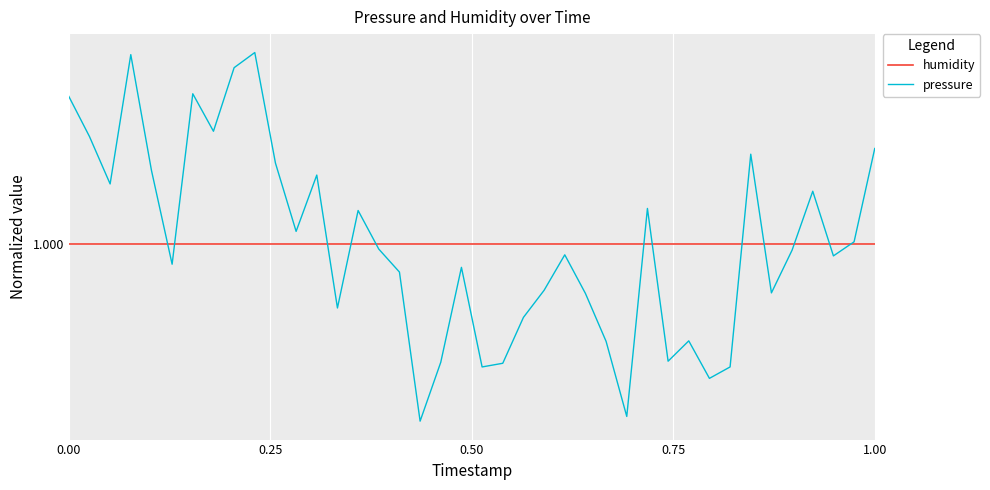

True or false: humidity and pressure intersect in this chart.

True